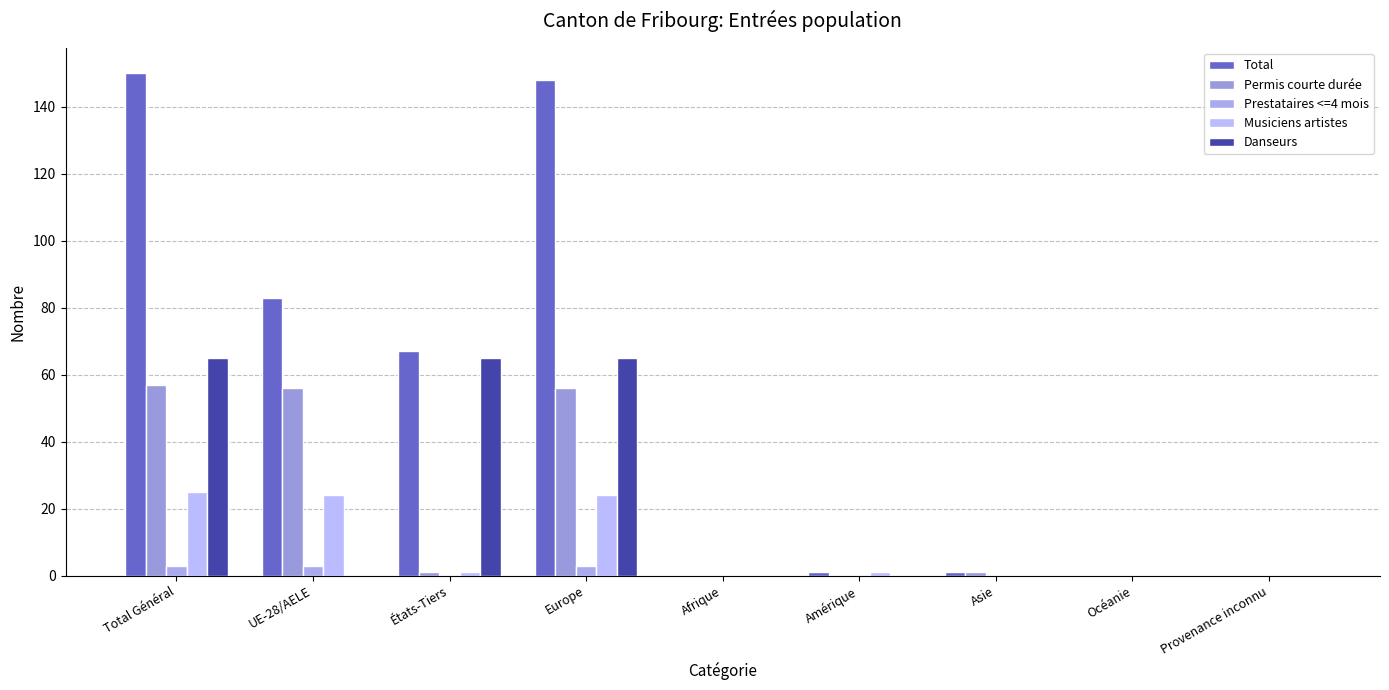

How many data points does each series have?

9